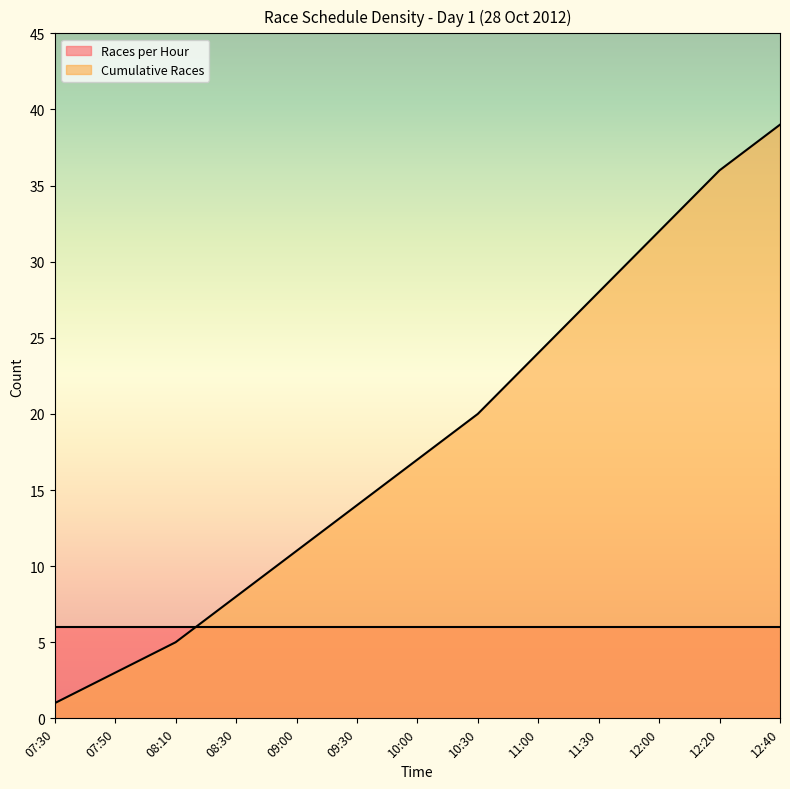

What is the greatest value displayed?

39